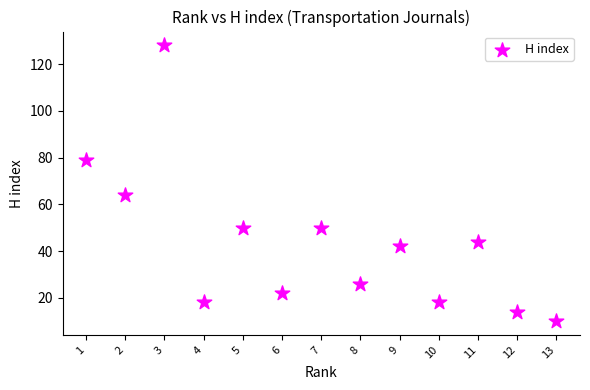

What Y value in the scatter plot is closest to 69?

64